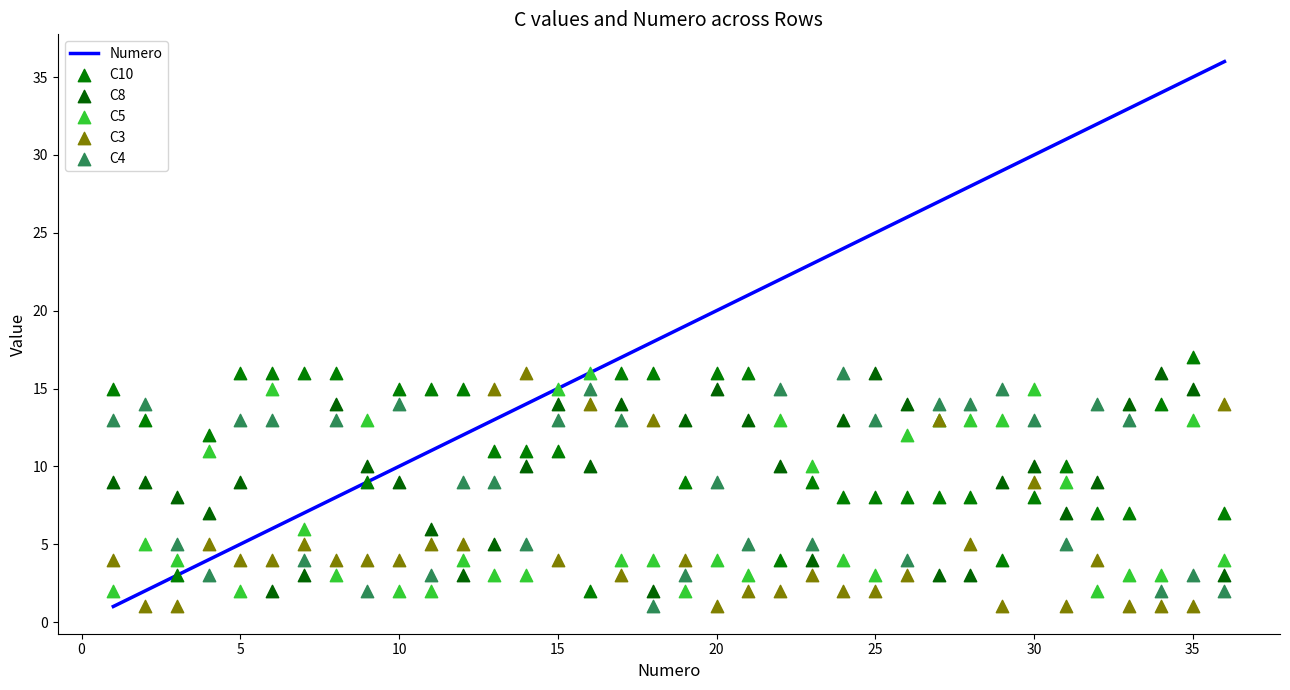

Which series reaches the minimum Y coordinate?

Numero